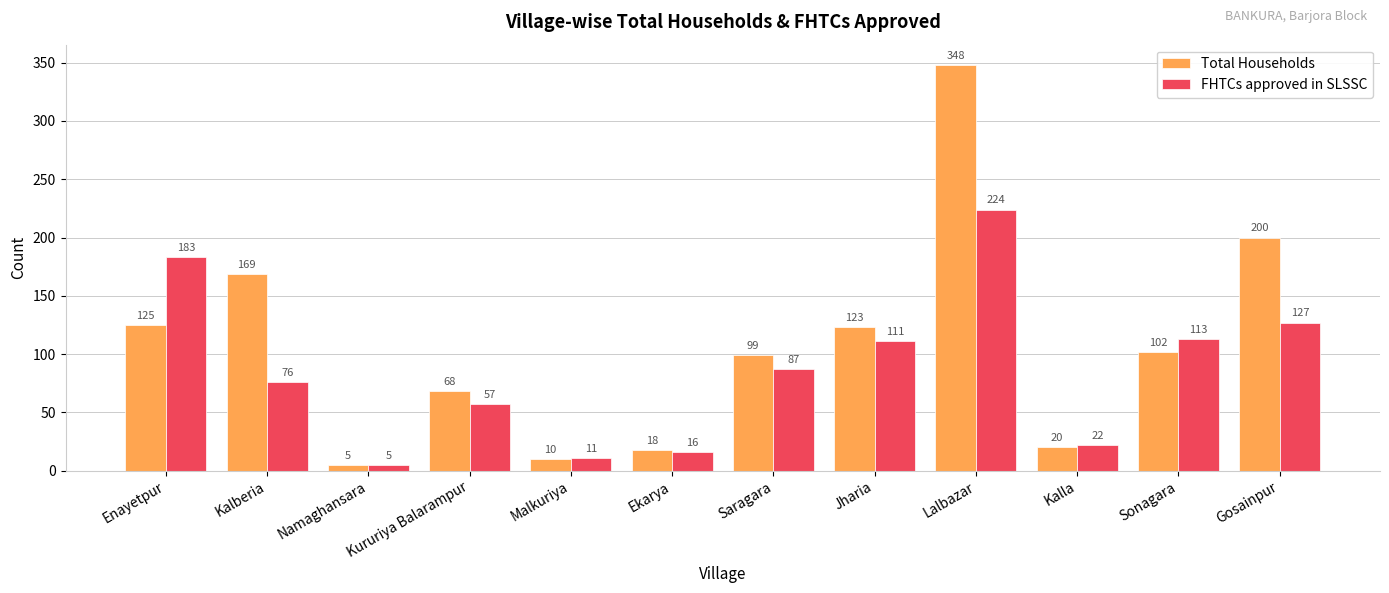

What is the value of the Total Households bar at the 9th from the left?

348